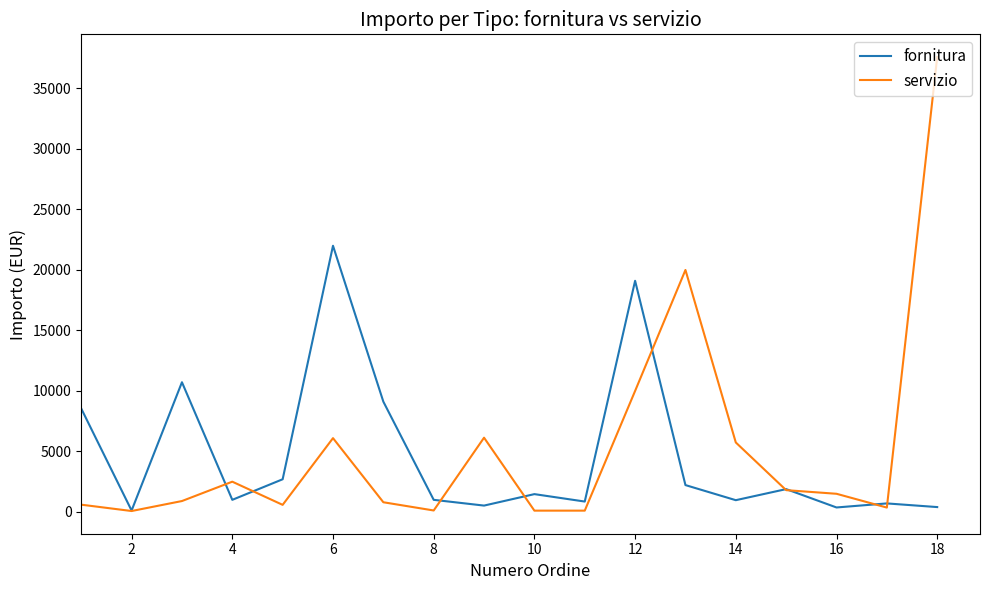

How many intersections are there between servizio and fornitura?

9